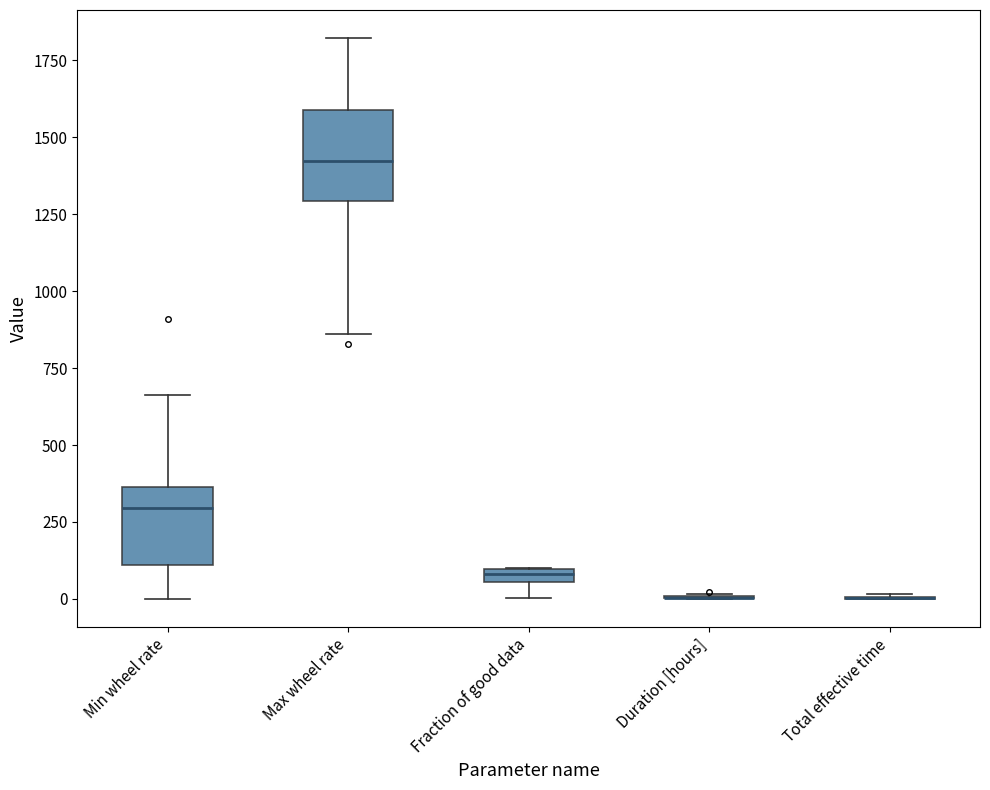

Where does the lower whisker of the box for Fraction of good data end on the y-axis? The values are not printed on the chart, so give them approximately, as read against the axis.

0